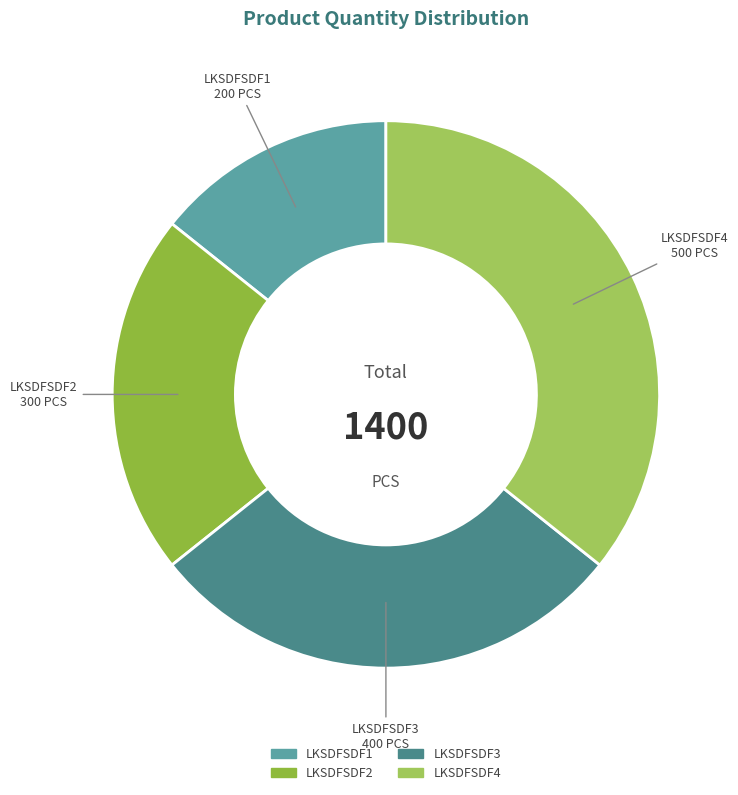

Is it true that LKSDFSDF4 is 23% of the pie?

False